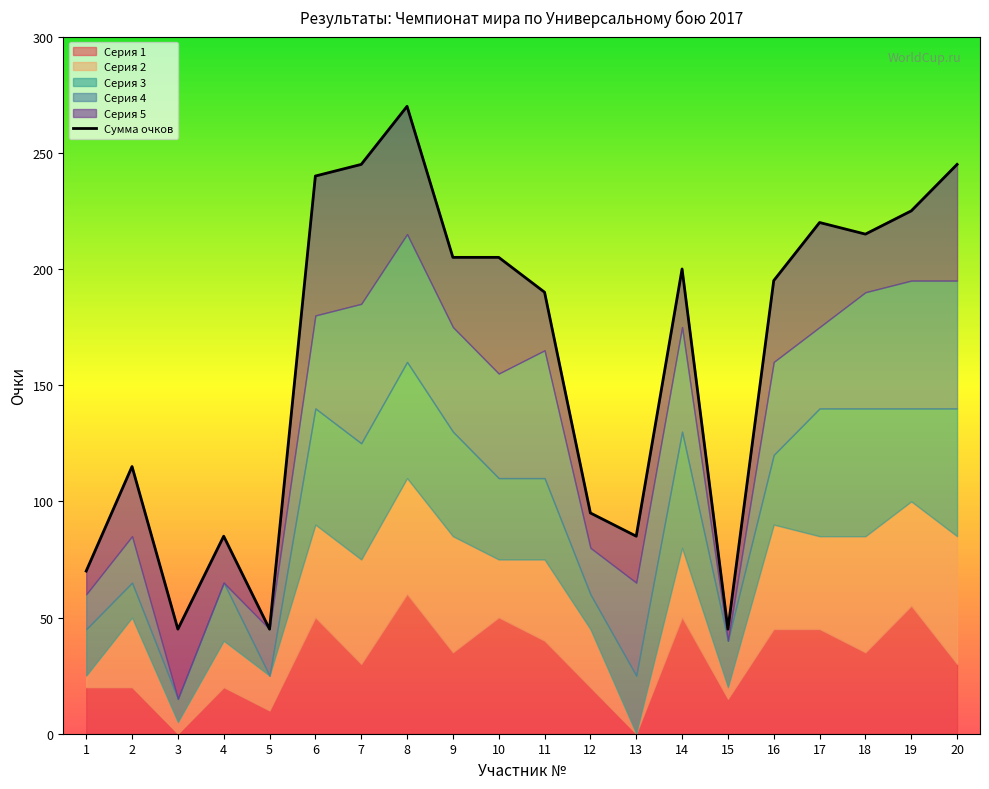

Which category has the highest value across all series?

8